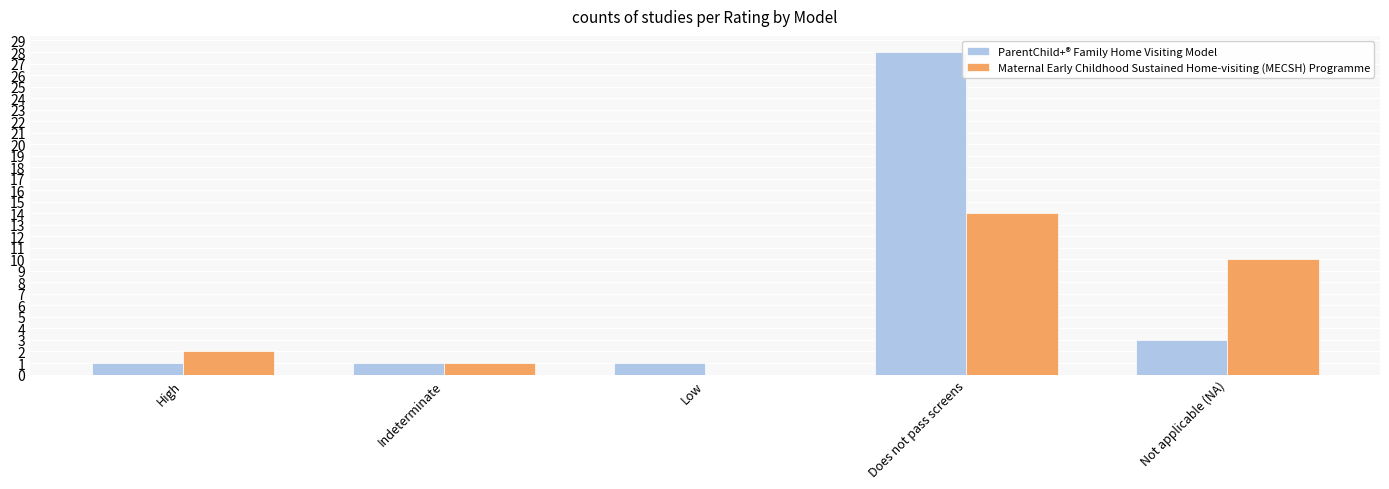

Reading left to right, transcribe all the data shown in this chart.

ParentChild+® Family Home Visiting Model: 1	1	1	28	3
Maternal Early Childhood Sustained Home-visiting (MECSH) Programme: 2	1	0	14	10